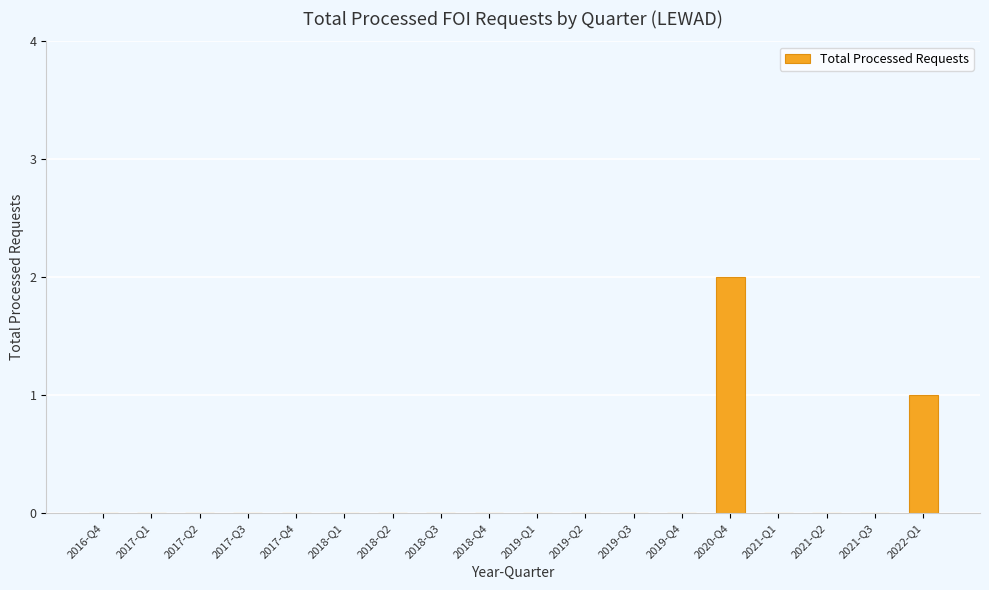

Which label corresponds to the largest value in the chart?

2020-Q4